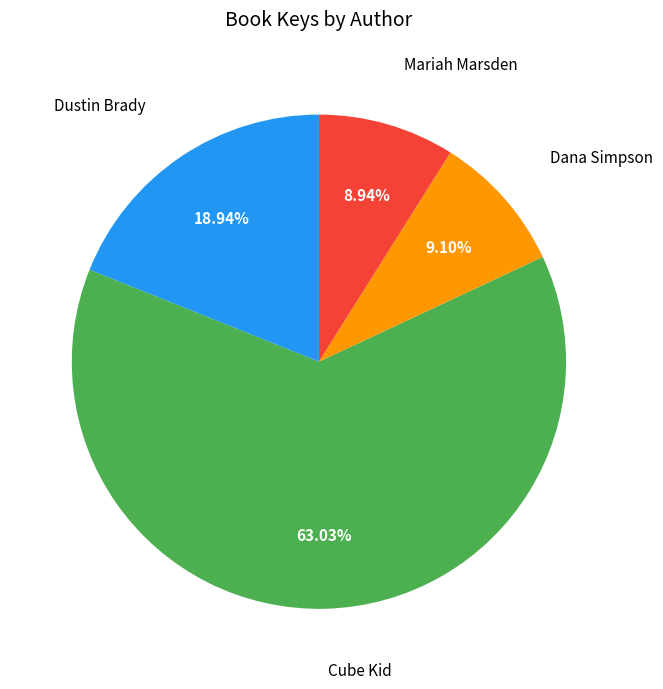

Is there any slice that represents more than half of the pie?

Yes